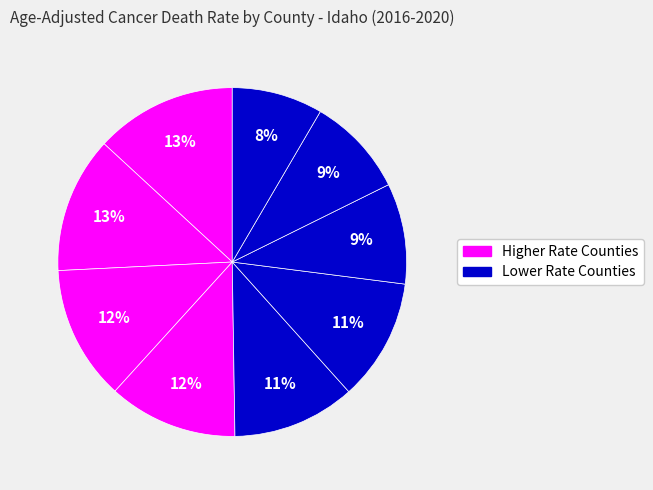

How many slices are in this pie chart?

9